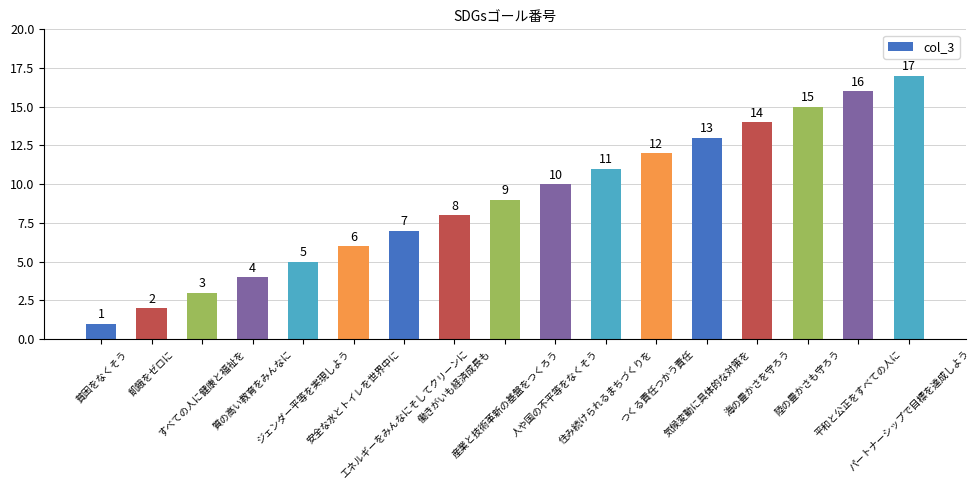

What is the sum of all values?

153